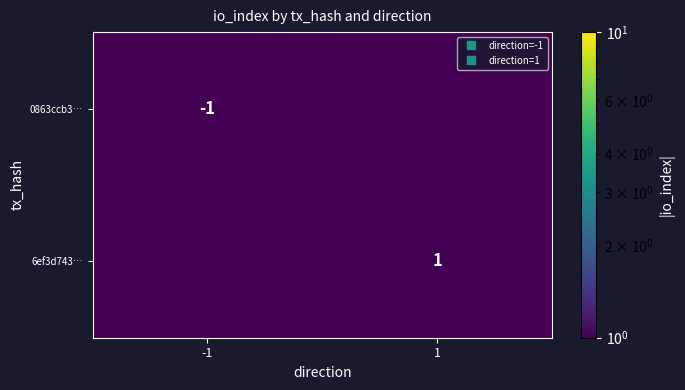

What is the spread (max minus min) of values at 1?

0.5